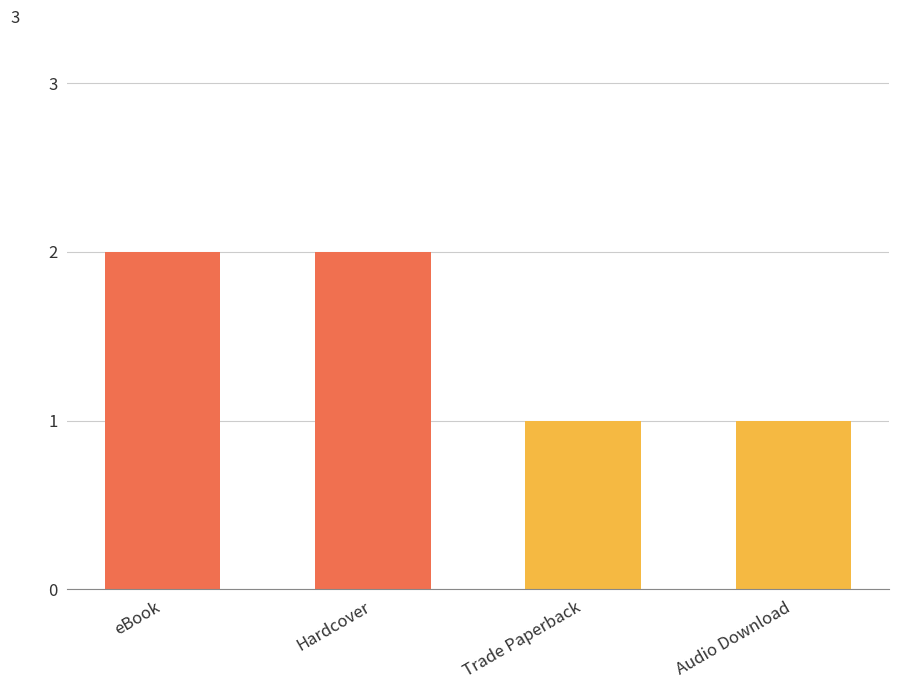

What is the change in value from eBook to Trade Paperback?

-1